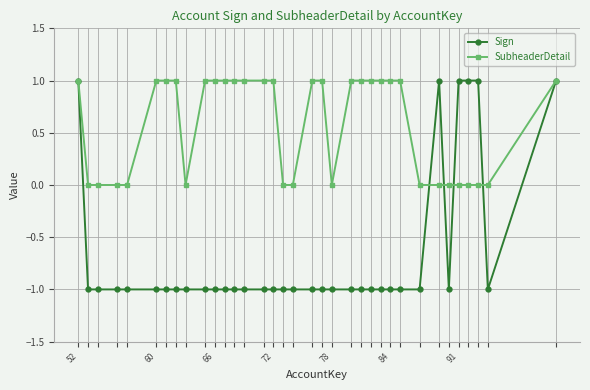

Which series has the largest total across all categories?

SubheaderDetail